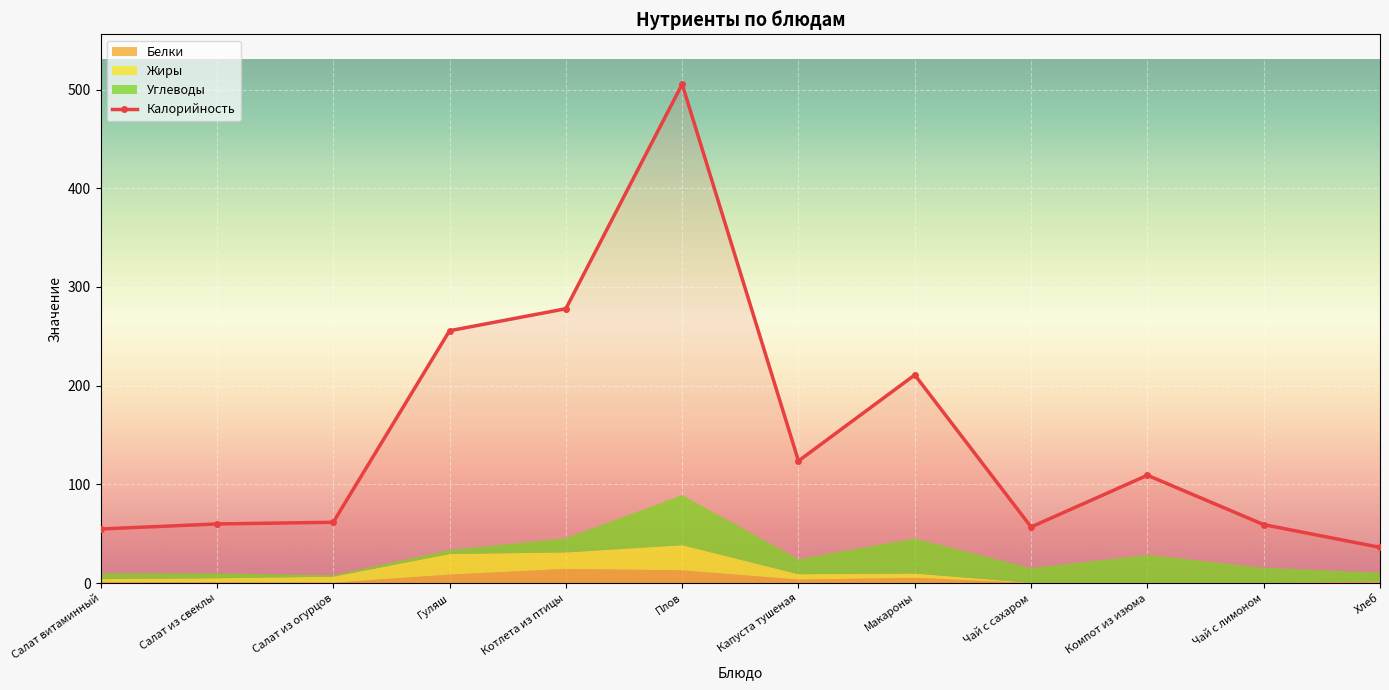

What is the smallest value displayed?

36.2